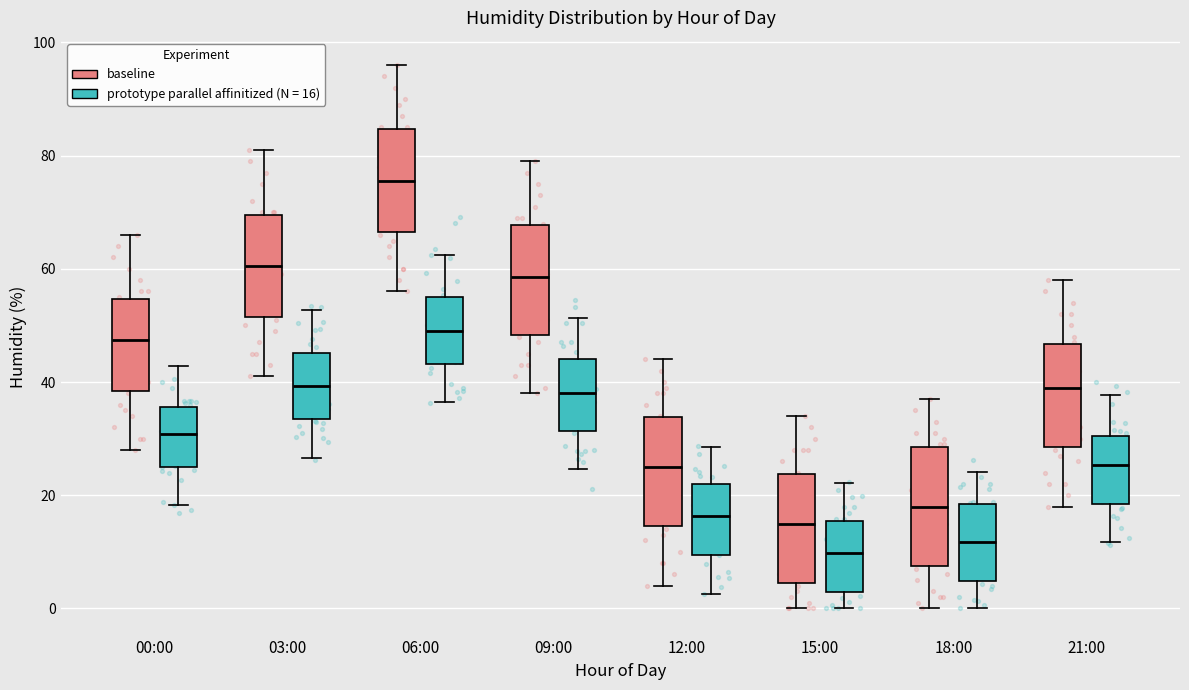

Reading left to right, read every box against the y-axis: the position of its median line, the range the box covers, and the ends of its whiskers. The values are not printed on the chart, so give them approximately, as read against the axis.

00:00 (baseline): median 48, box 38 to 54, whiskers 28 to 66
00:00 (prototype parallel affinitized (N = 16)): median 30, box 26 to 36, whiskers 18 to 42
03:00 (baseline): median 60, box 52 to 70, whiskers 42 to 82
03:00 (prototype parallel affinitized (N = 16)): median 40, box 34 to 46, whiskers 26 to 52
06:00 (baseline): median 76, box 66 to 84, whiskers 56 to 96
06:00 (prototype parallel affinitized (N = 16)): median 50, box 44 to 56, whiskers 36 to 62
09:00 (baseline): median 58, box 48 to 68, whiskers 38 to 80
09:00 (prototype parallel affinitized (N = 16)): median 38, box 32 to 44, whiskers 24 to 52
12:00 (baseline): median 26, box 14 to 34, whiskers 4 to 44
12:00 (prototype parallel affinitized (N = 16)): median 16, box 10 to 22, whiskers 2 to 28
15:00 (baseline): median 16, box 4 to 24, whiskers 0 to 34
15:00 (prototype parallel affinitized (N = 16)): median 10, box 2 to 16, whiskers 0 to 22
18:00 (baseline): median 18, box 8 to 28, whiskers 0 to 38
18:00 (prototype parallel affinitized (N = 16)): median 12, box 4 to 18, whiskers 0 to 24
21:00 (baseline): median 40, box 28 to 46, whiskers 18 to 58
21:00 (prototype parallel affinitized (N = 16)): median 26, box 18 to 30, whiskers 12 to 38